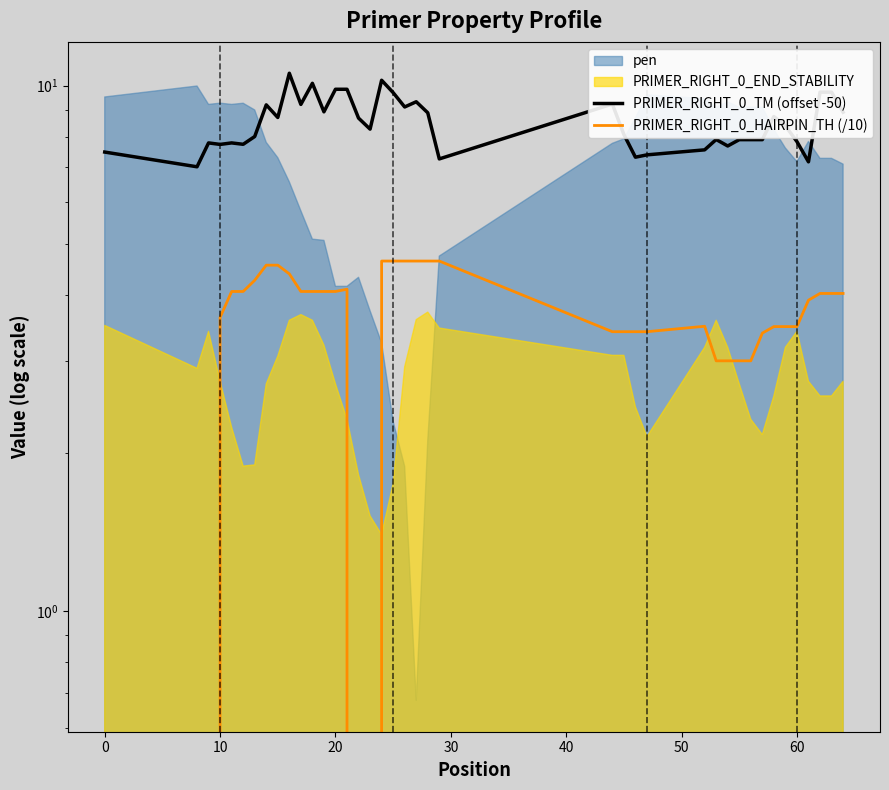

What is the highest value of the PRIMER_RIGHT_0_TM (offset -50) series?

10.6